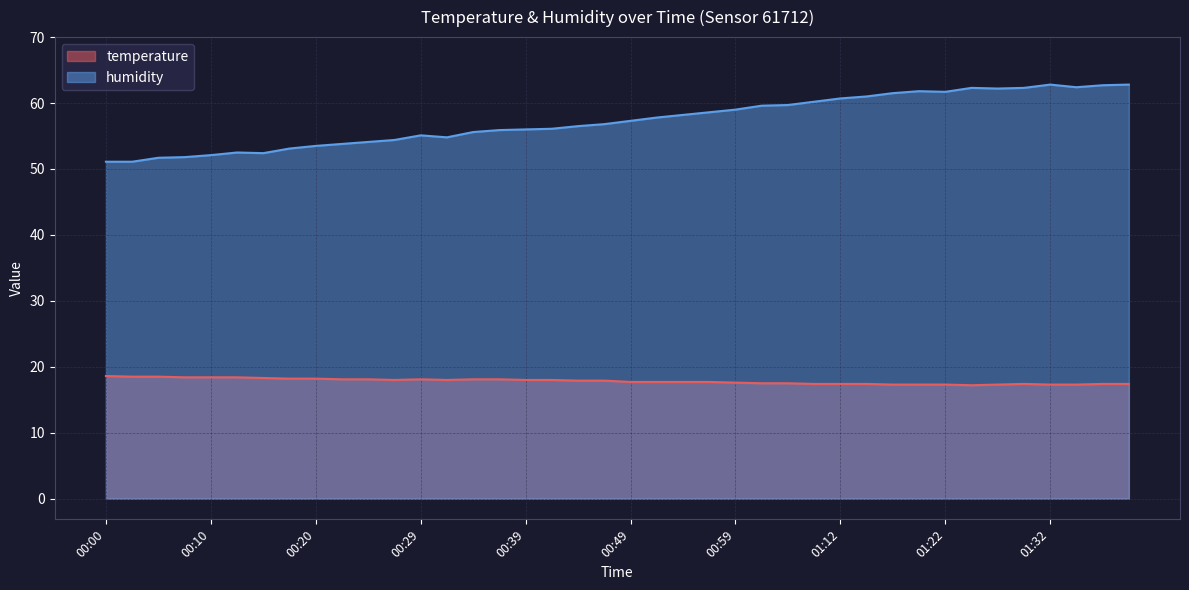

What is the minimum value shown in the chart?

17.2